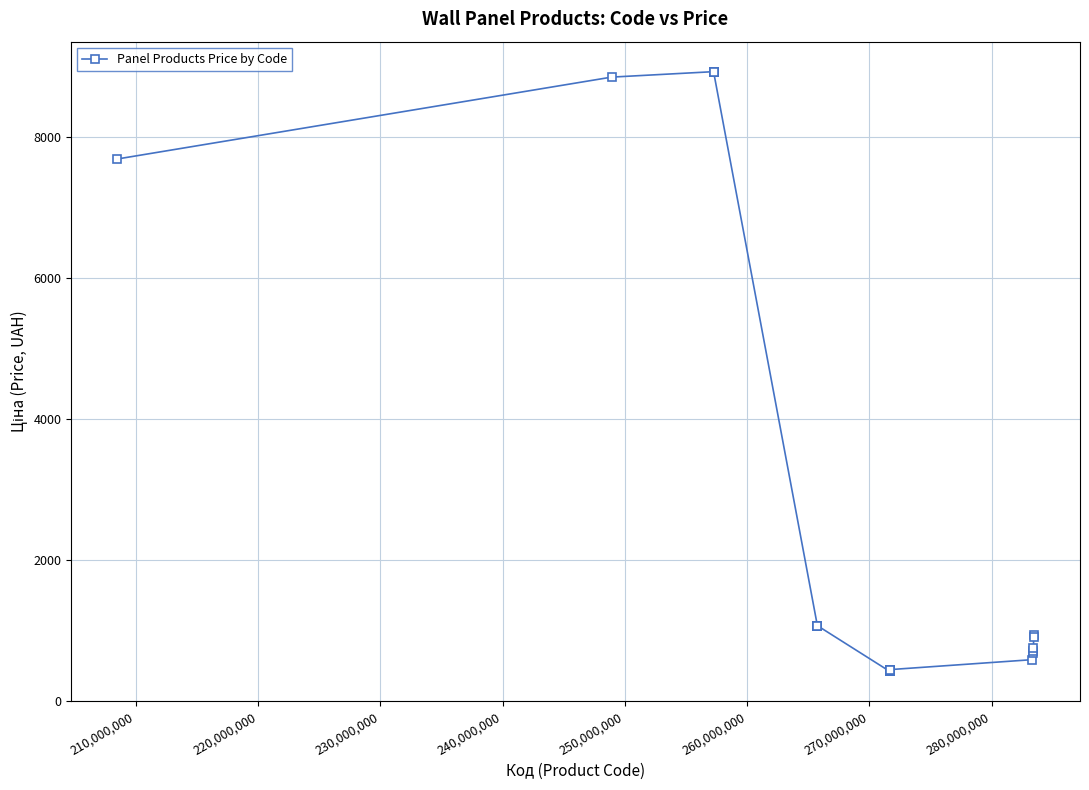

What is the sum of all values?

207508.4